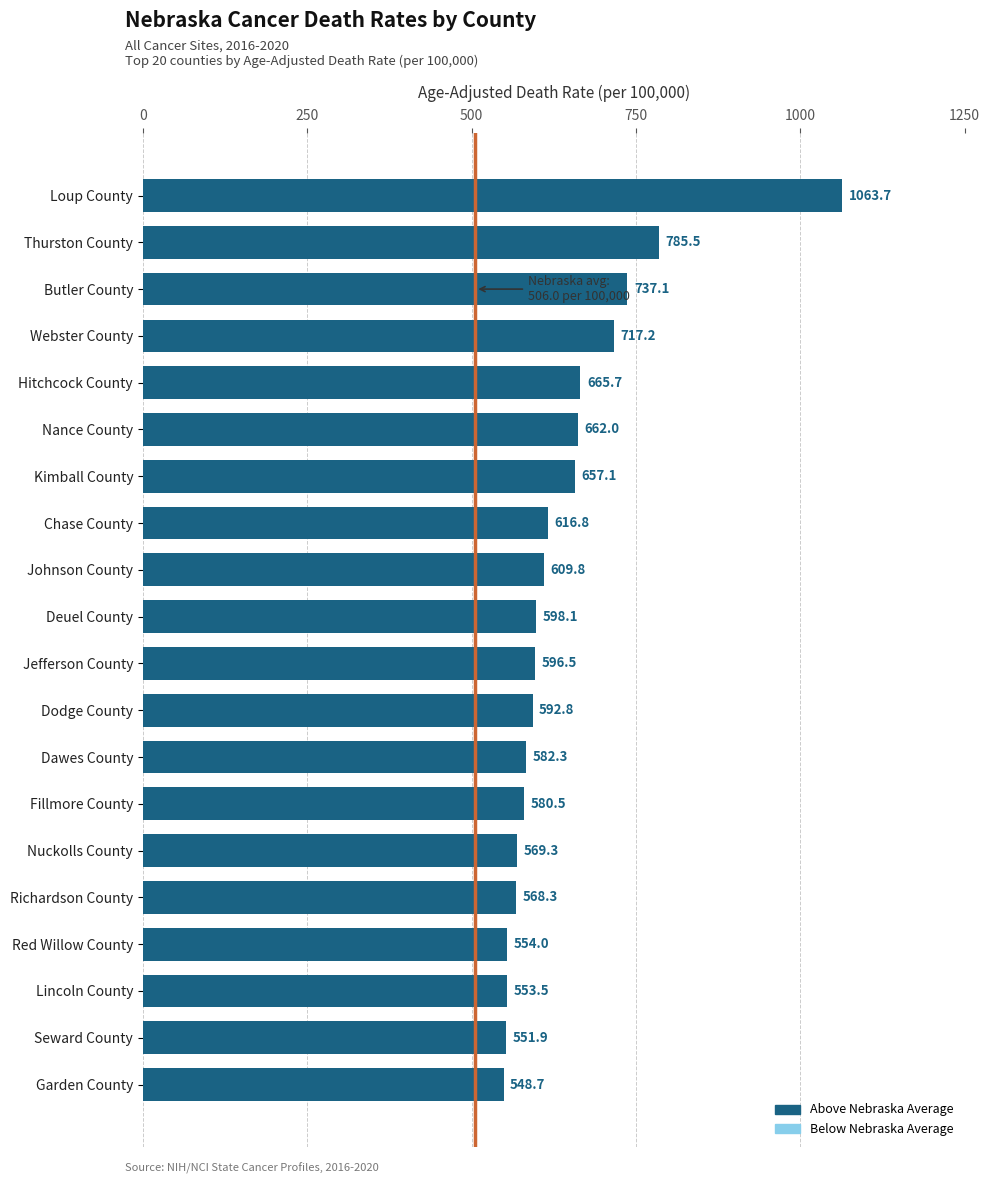

Reading top to bottom, transcribe all the data shown in this chart.

Loup County=1063.7	Thurston County=785.5	Butler County=737.1	Webster County=717.2	Hitchcock County=665.7	Nance County=662.0	Kimball County=657.1	Chase County=616.8	Johnson County=609.8	Deuel County=598.1	Jefferson County=596.5	Dodge County=592.8	Dawes County=582.3	Fillmore County=580.5	Nuckolls County=569.3	Richardson County=568.3	Red Willow County=554.0	Lincoln County=553.5	Seward County=551.9	Garden County=548.7